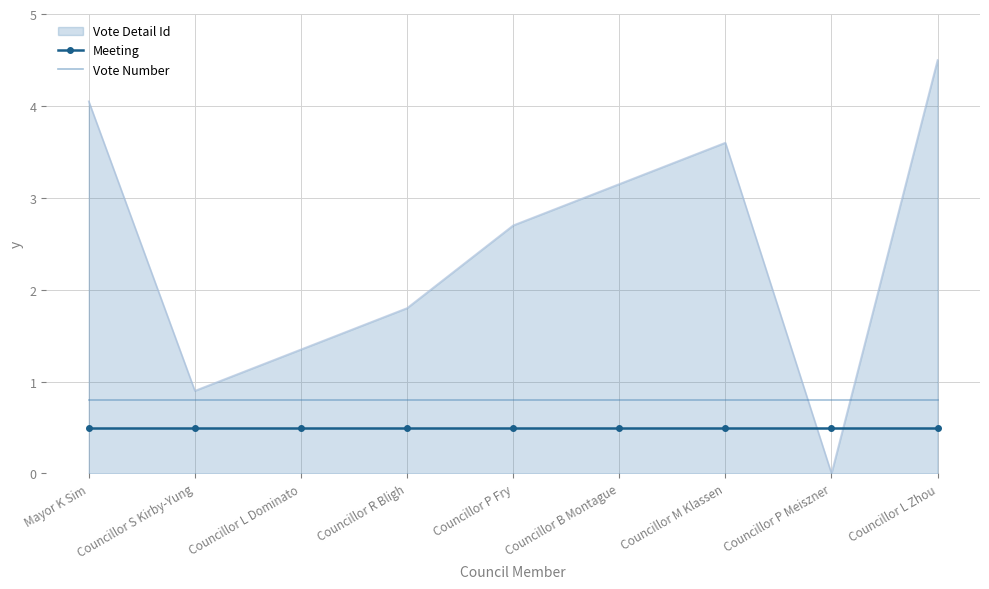

What is the sum of all Vote Number values?

7.2